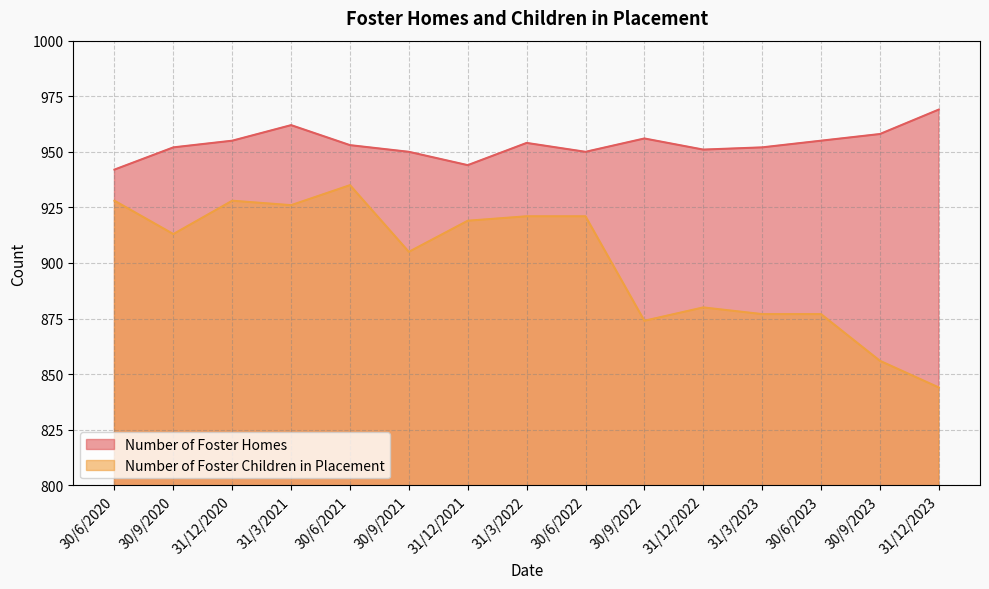

List the series in order of their overall mean, lowest first.

Number of Foster Children in Placement, Number of Foster Homes